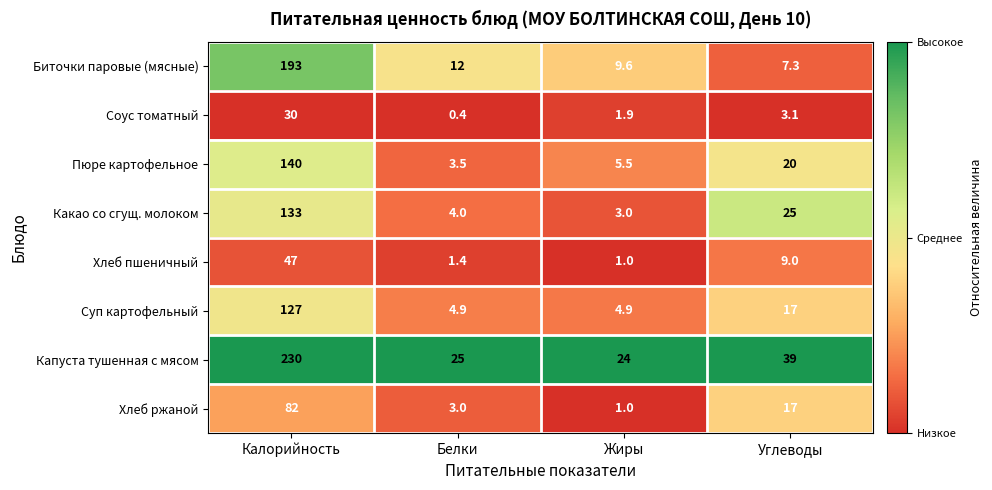

The Биточки паровые (мясные) series shows 2.8 at Жиры. True or false?

False